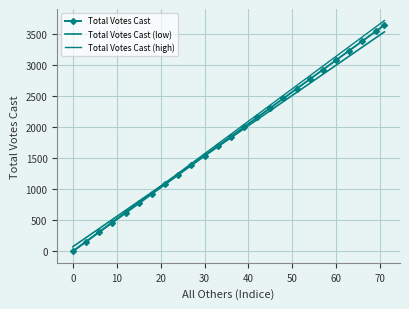

Which series ends up on top after the final intersection of Total Votes Cast (high) and Total Votes Cast (low)?

Total Votes Cast (high)